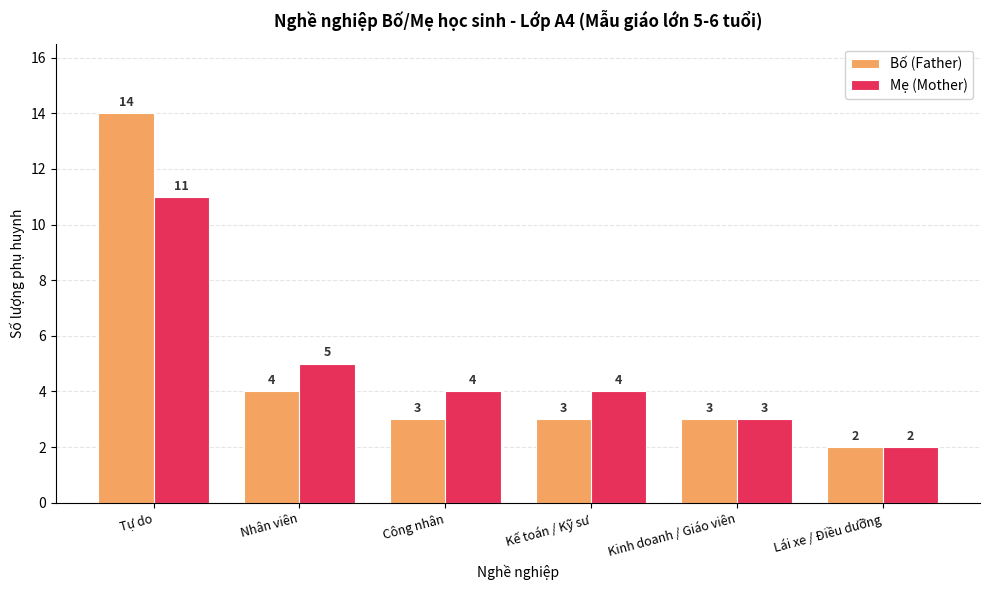

What is the total value across all series at Tự do?

25